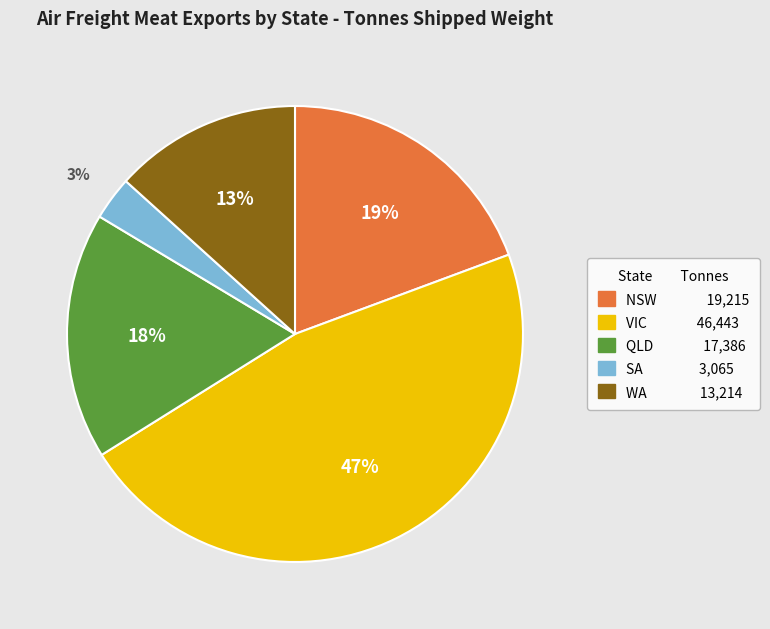

Combined, do NSW and QLD account for over 50%?

No